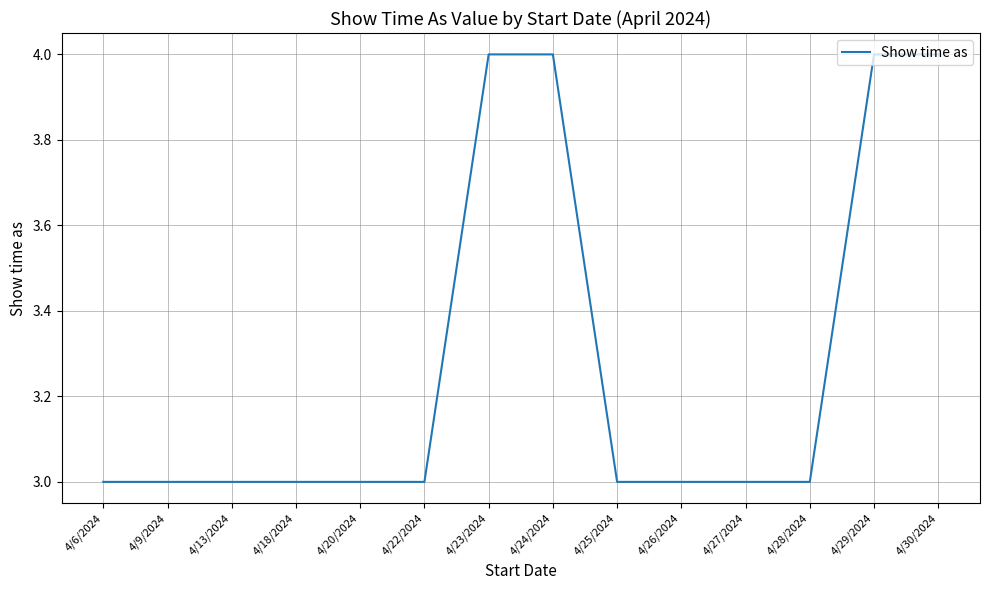

The value at 4/30/2024 is 2. True or false?

False